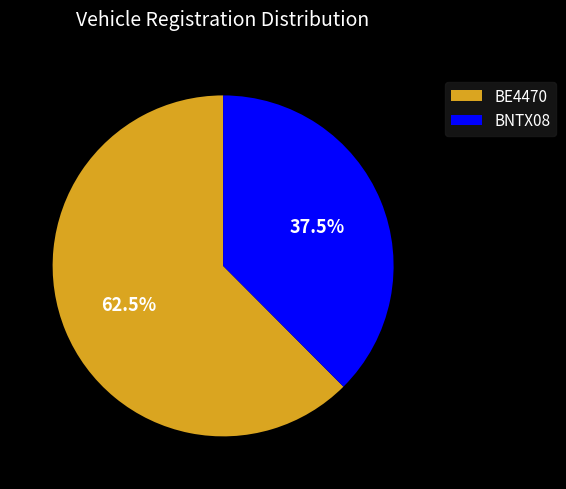

Rank the categories by value from highest to lowest.

BE4470, BNTX08